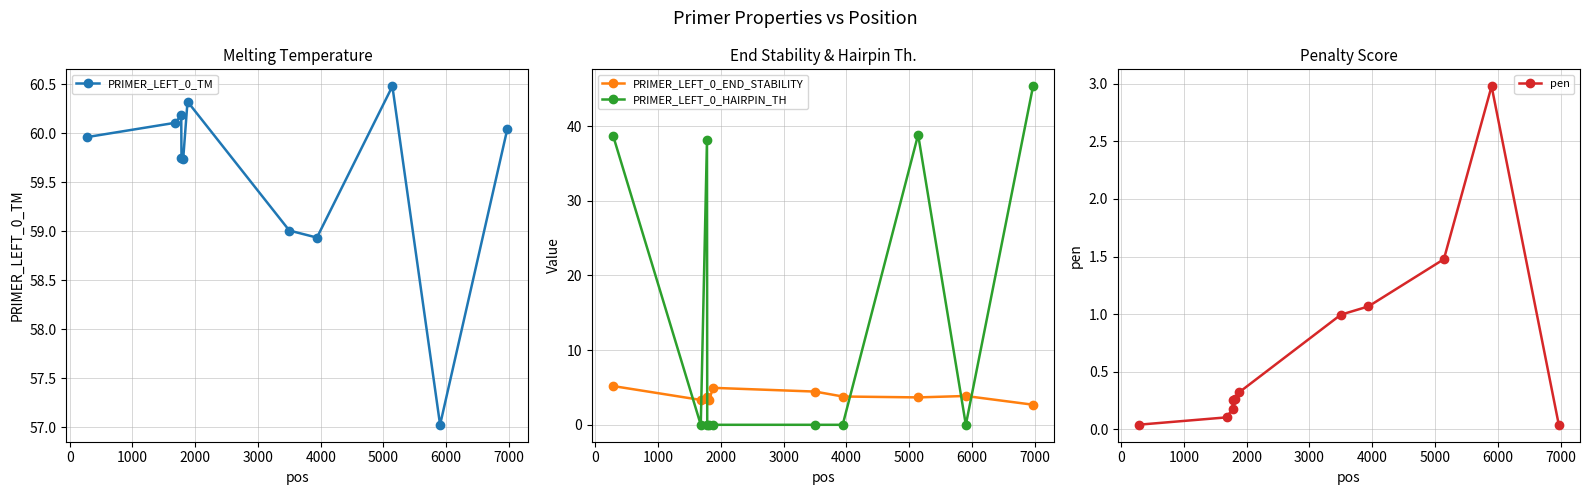

How many interior local peaks does the PRIMER_LEFT_0_TM series have?

3